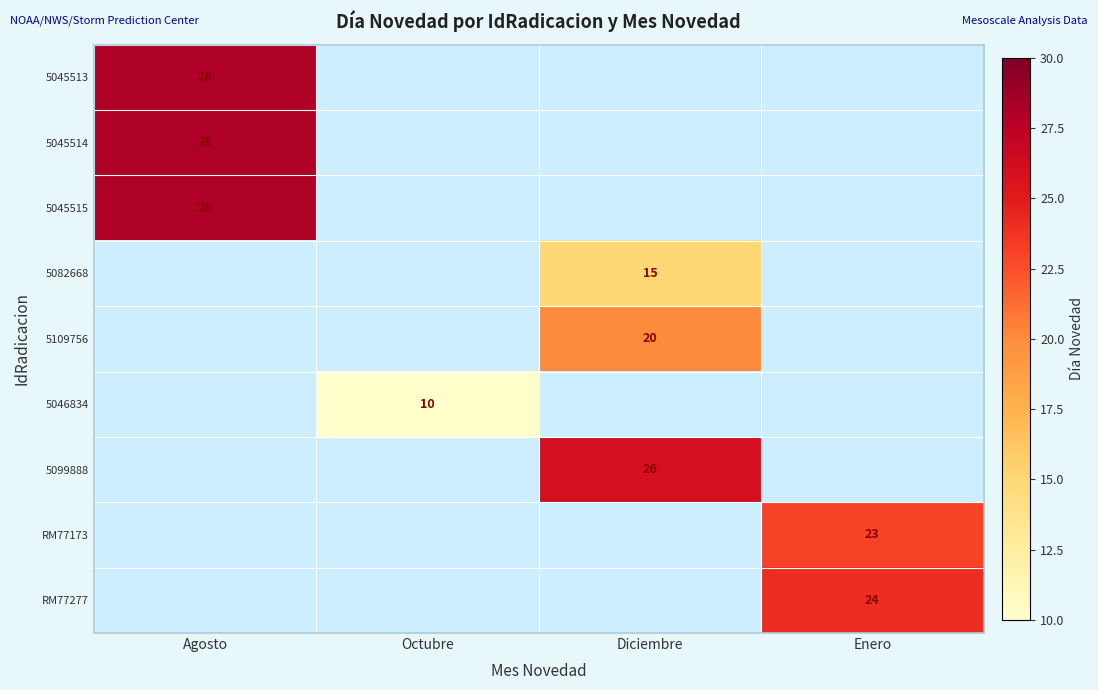

Is it true that 5045515 equals 42 at Agosto?

False